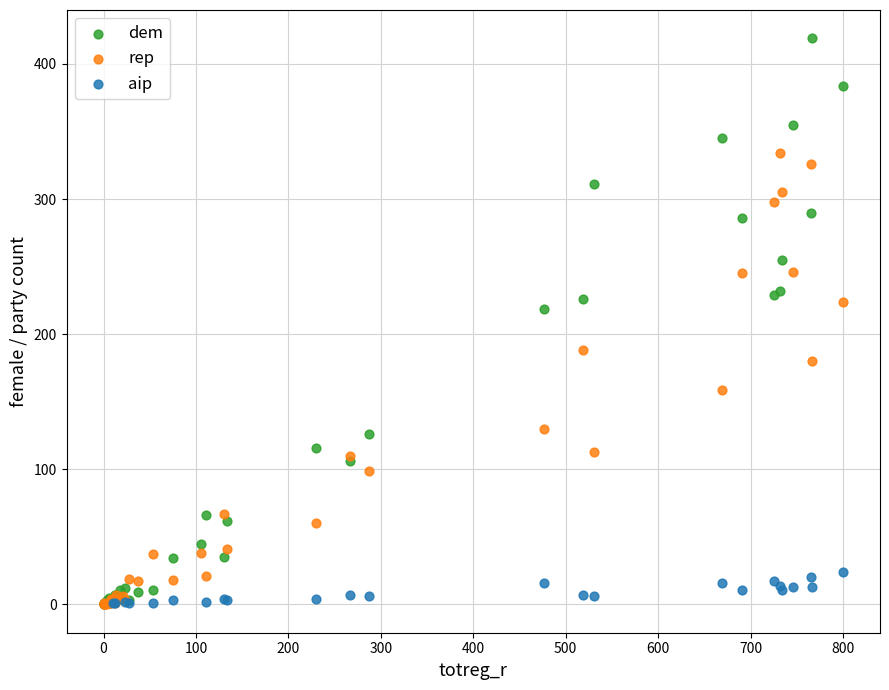

What are all the series names shown in the legend?

dem, rep, aip